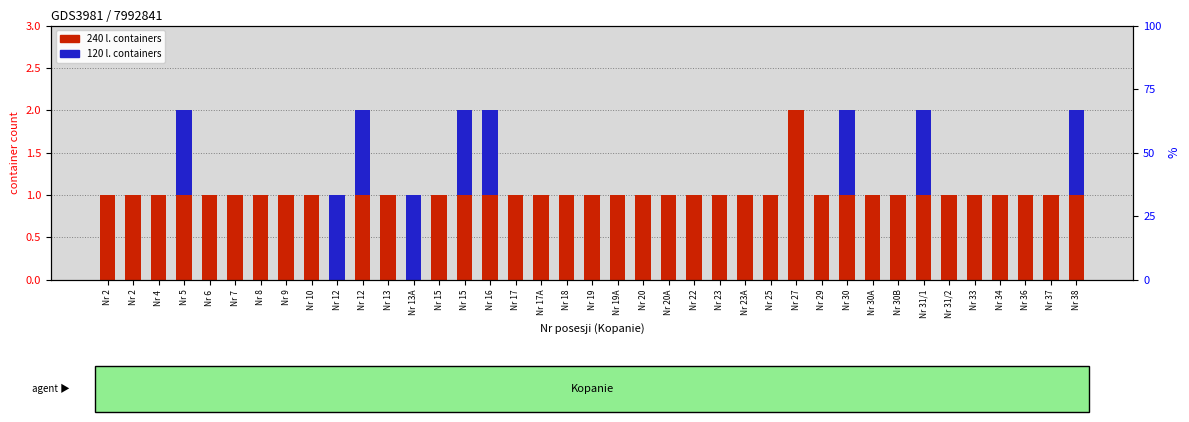

Is it true that 240 l. containers equals 2 at Nr 22?

False